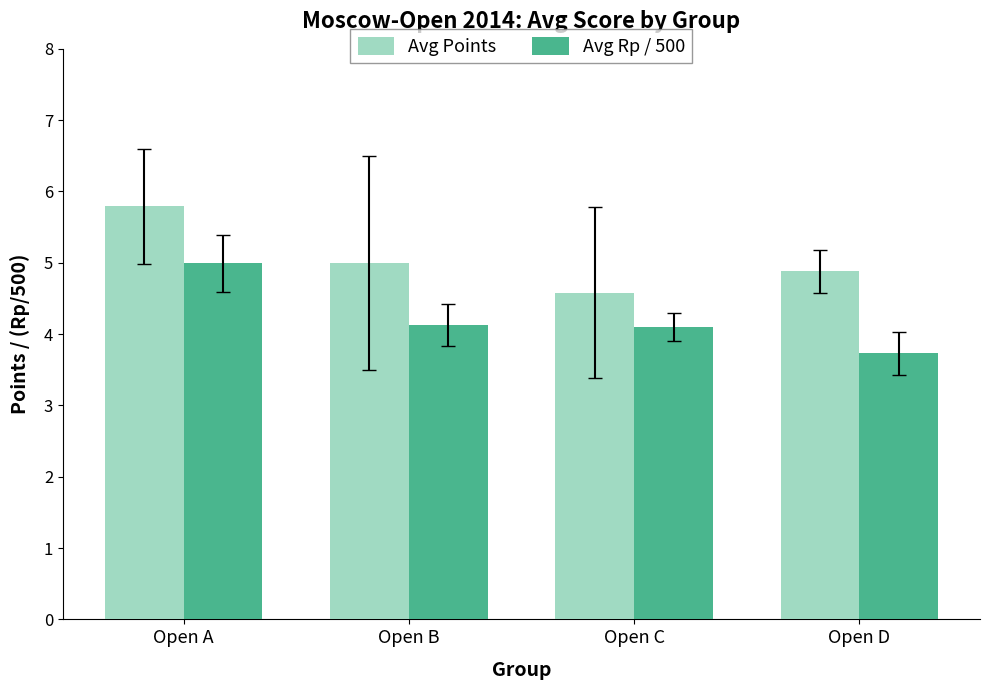

What are all the series names shown in the legend?

Avg Points, Avg Rp / 500